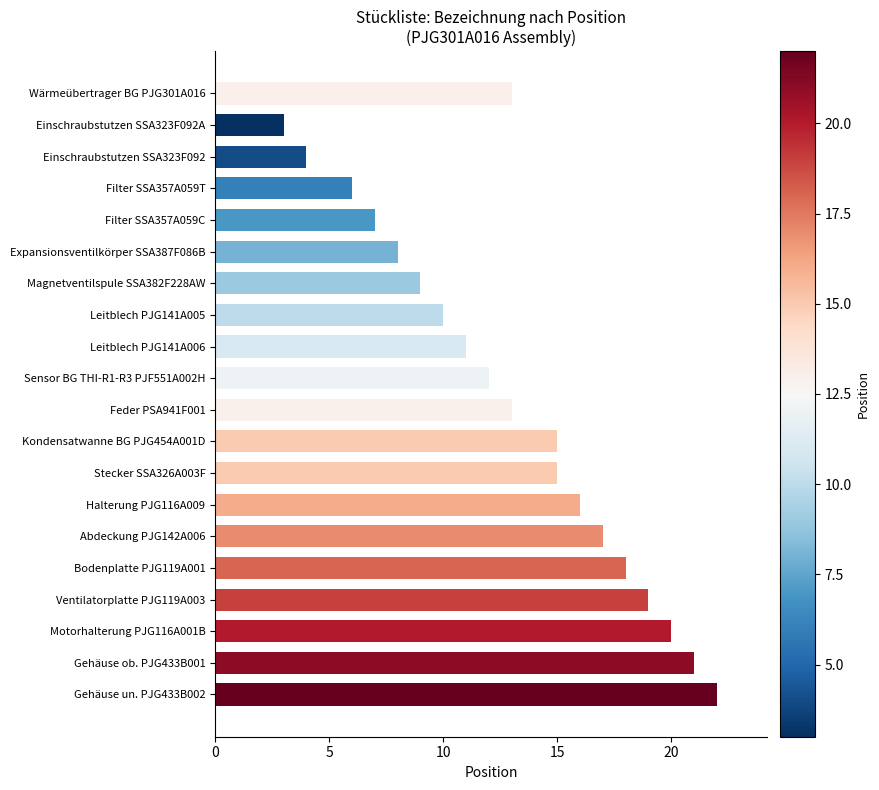

What is the ratio of the value at Leitblech PJG141A006 to the value at Filter SSA357A059C?

1.6